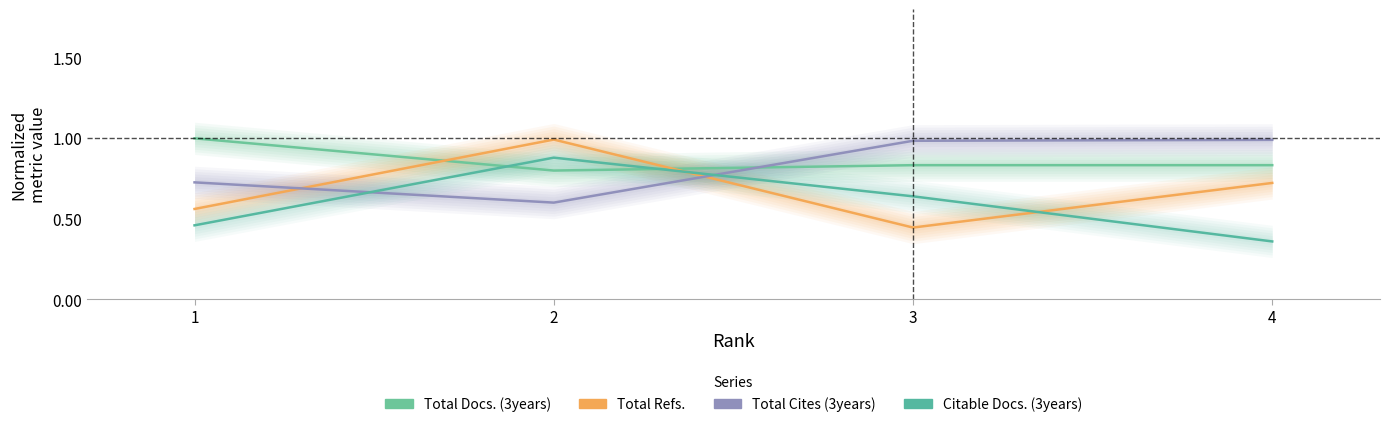

True or false: Citable Docs. (3years) has more than 2 points higher than both neighbors.

False